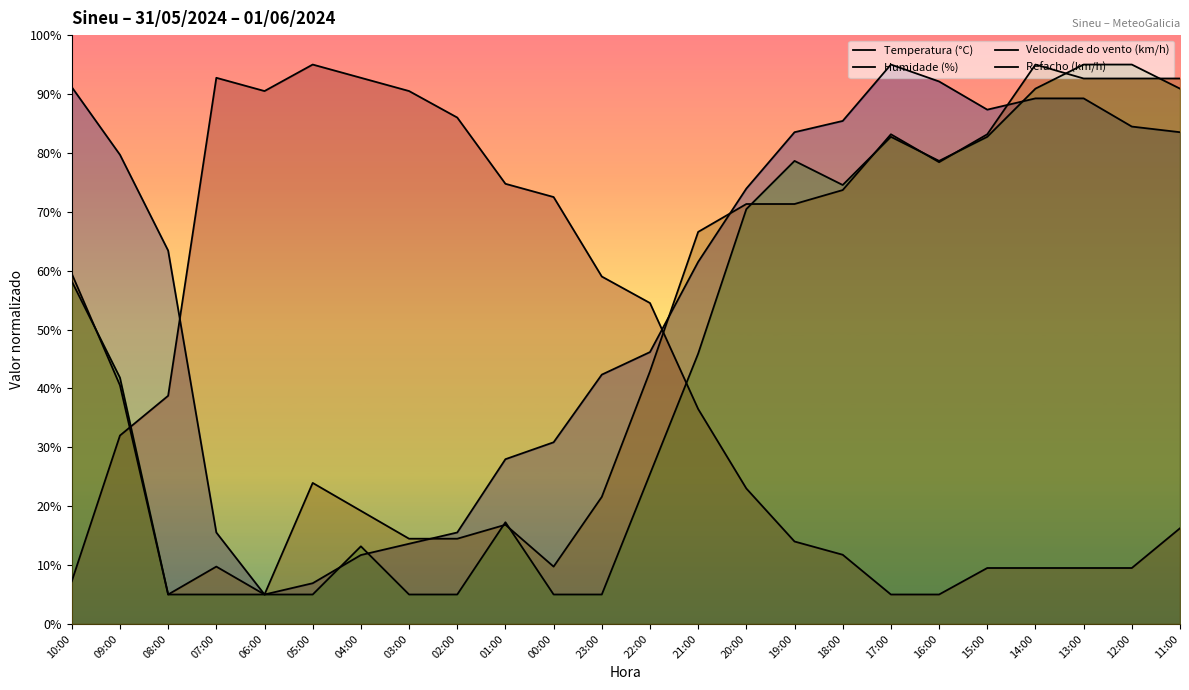

True or false: Humidade (%) and Temperatura (°C) cross at least once.

True